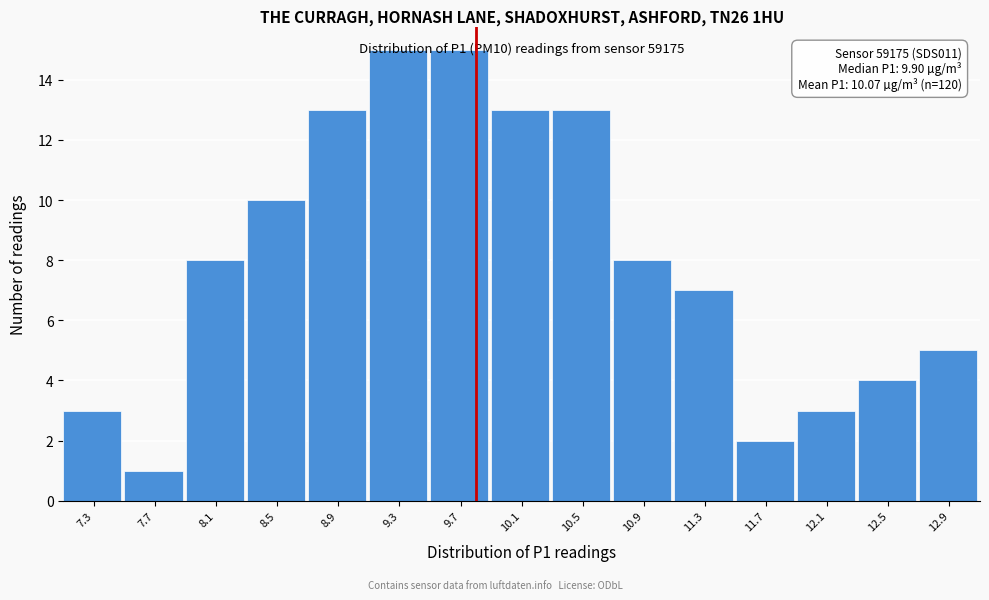

What is the approximate value at 10.5?

13